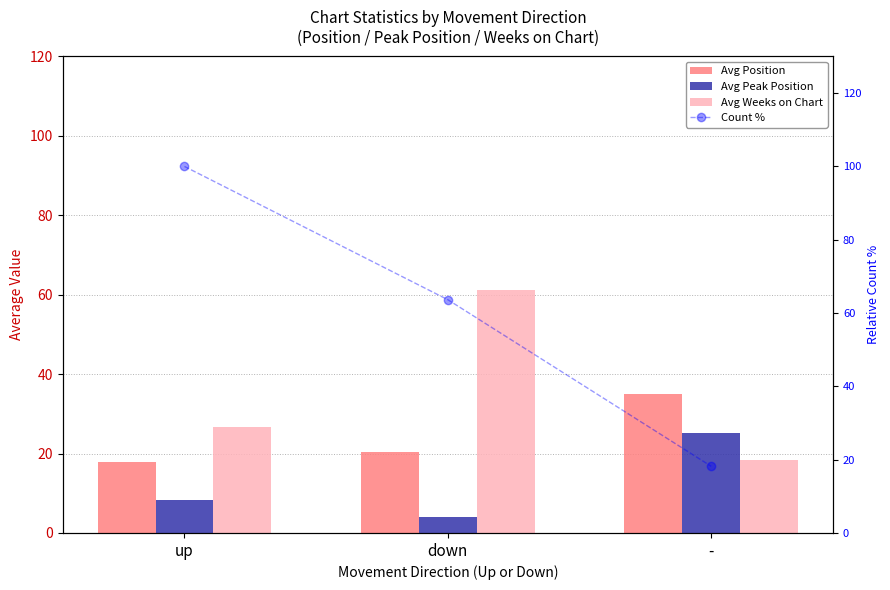

Rank the categories by Avg Peak Position value from highest to lowest.

-, up, down